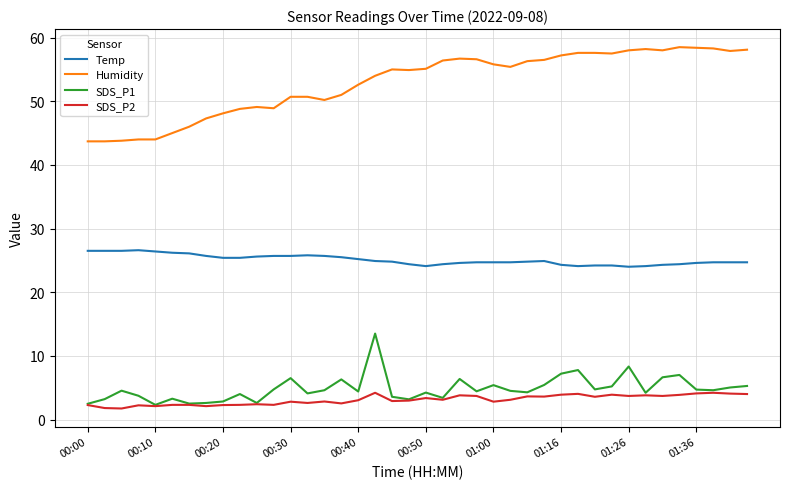

Which series has the largest range (max minus min)?

Humidity